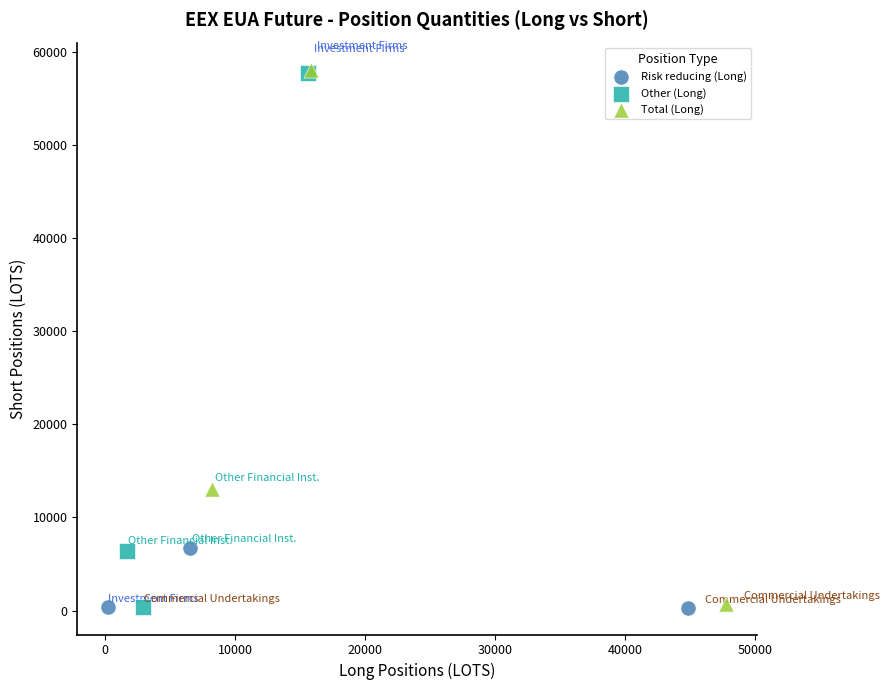

Which series has the widest spread of Y values?

Total (Long)